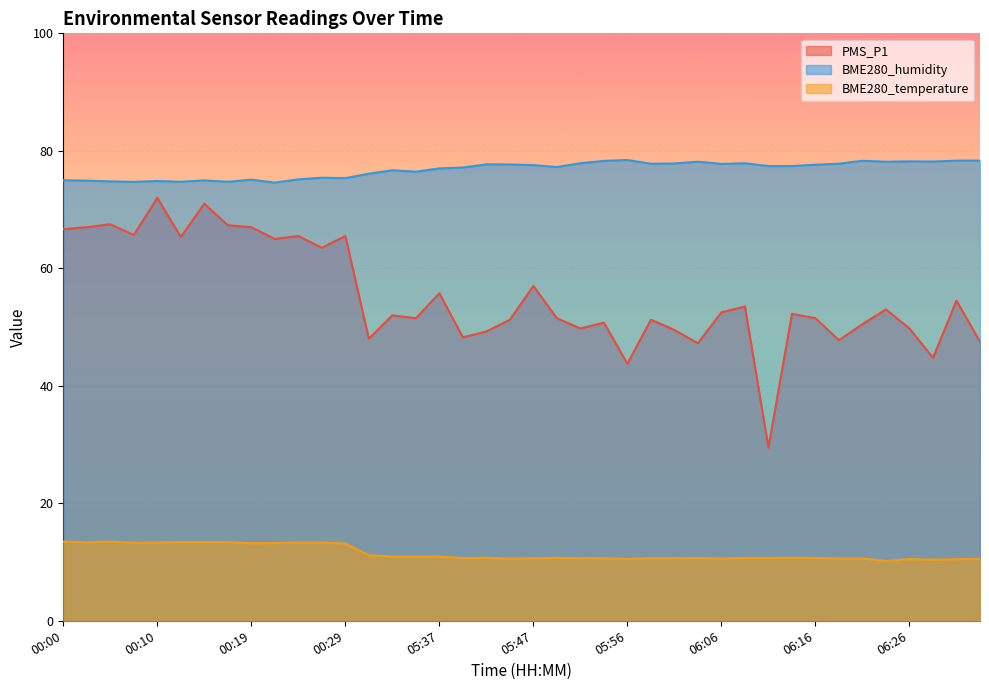

List the series in order of their overall mean, lowest first.

BME280_temperature, PMS_P1, BME280_humidity